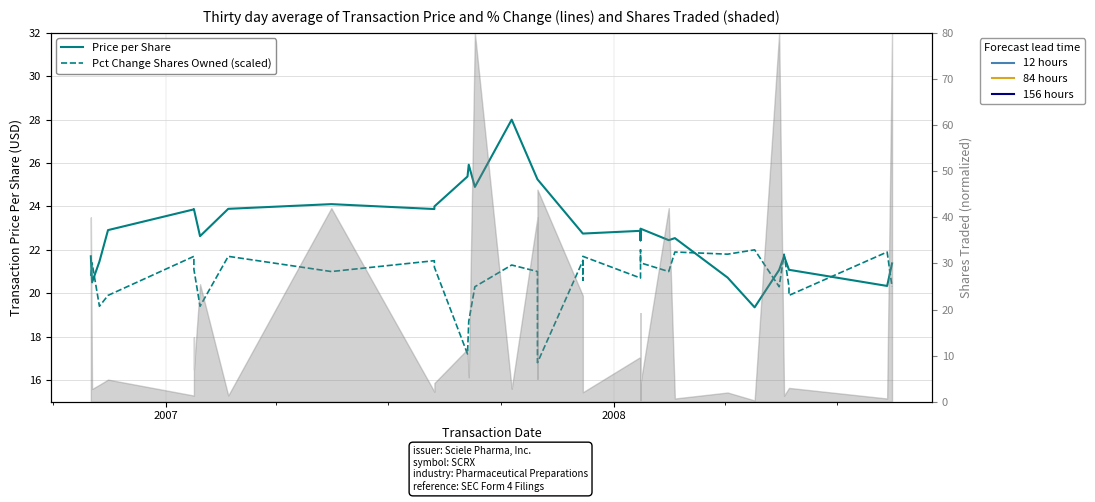

At how many categories does at least one series exceed 25?

6